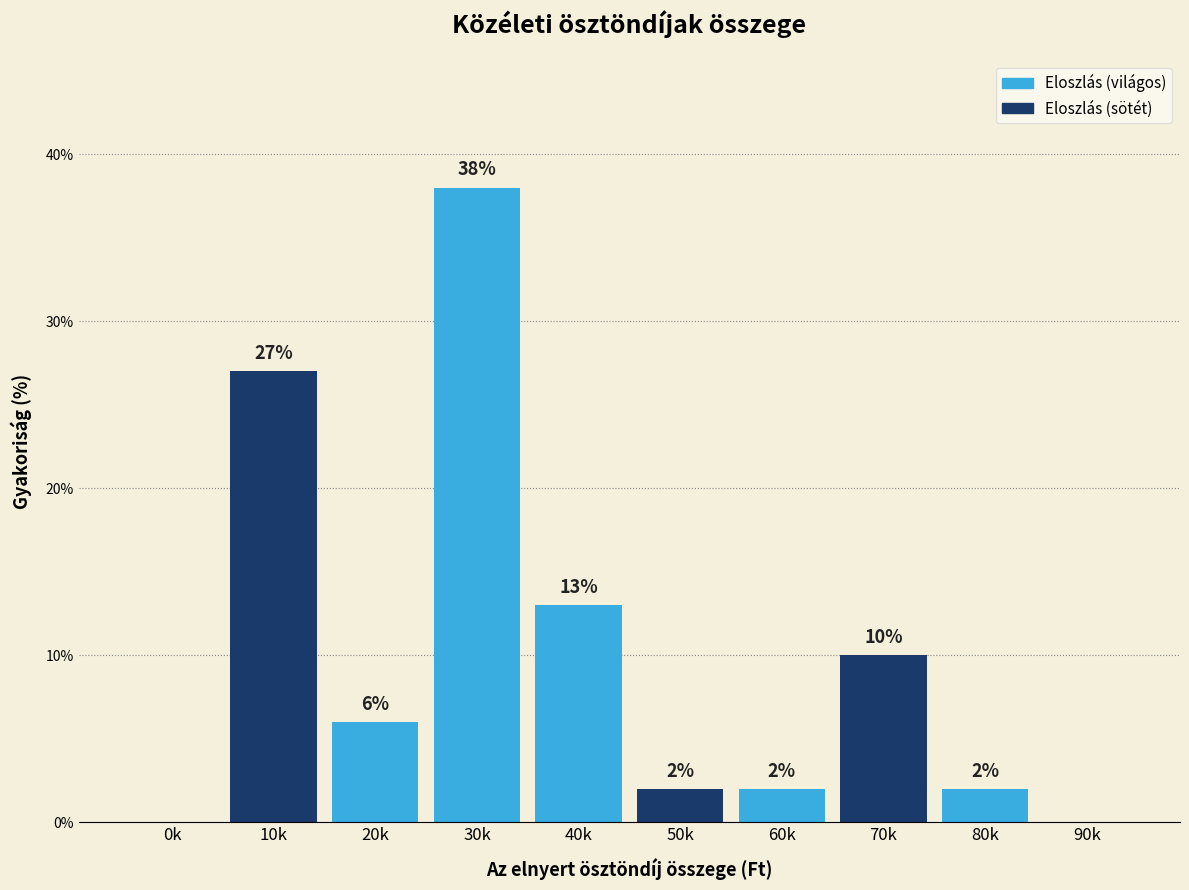

Reading left to right, what are all the values shown in this chart?

0k=0	10k=27	20k=6	30k=38	40k=13	50k=2	60k=2	70k=10	80k=2	90k=0